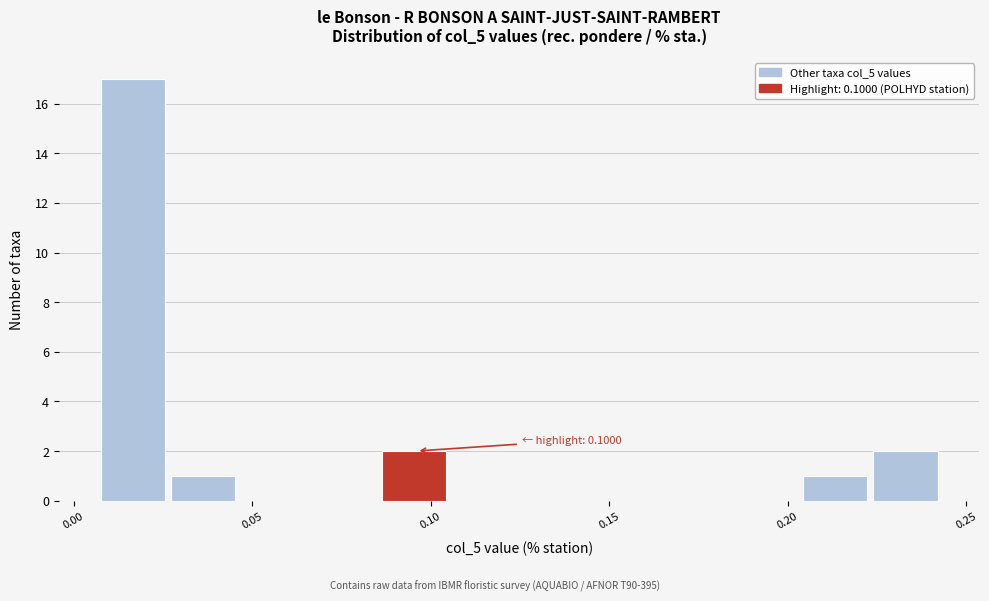

Read against the x-axis, roughly where is the centre of the tallest bar?

0.015